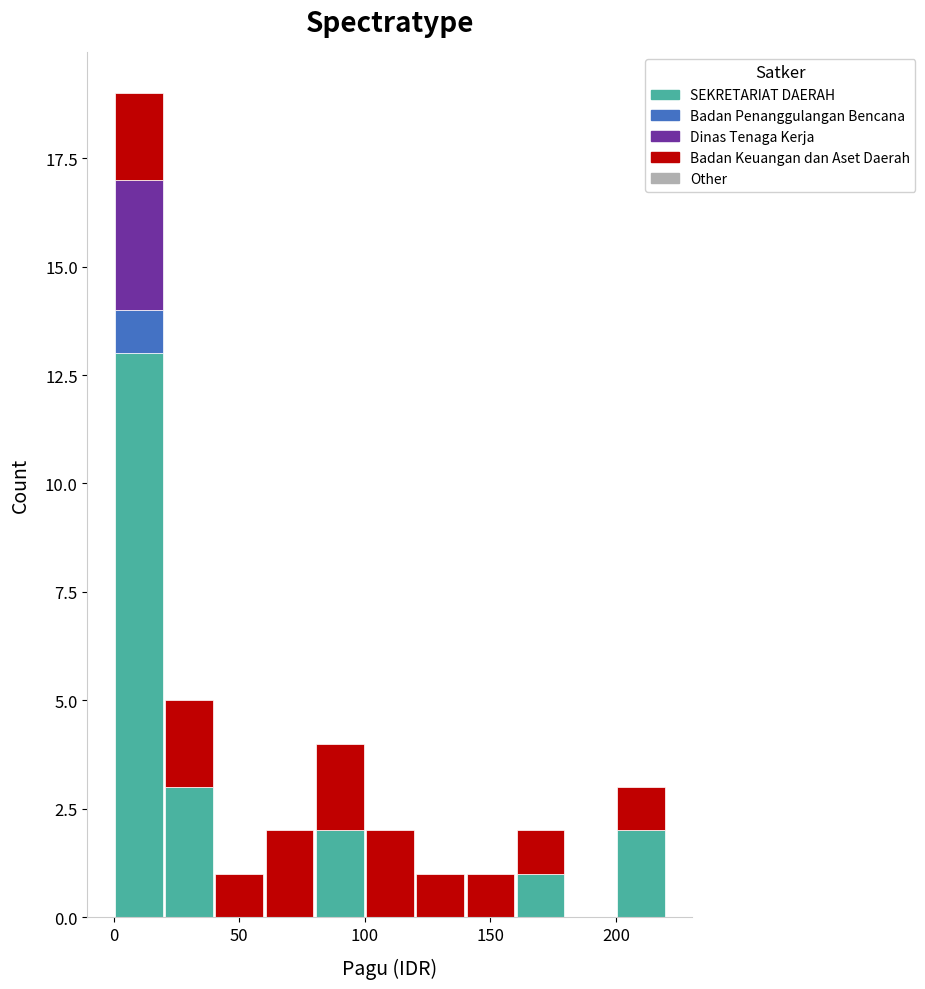

What is the total height of the stacked bar covering 200 to 220 on the x-axis? The values are not printed on the chart, so give them approximately, as read against the axis.

3